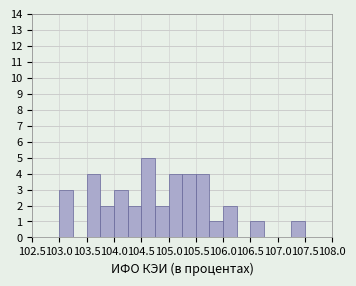

Which range on the x-axis has the tallest bar?

104.50 to 104.75